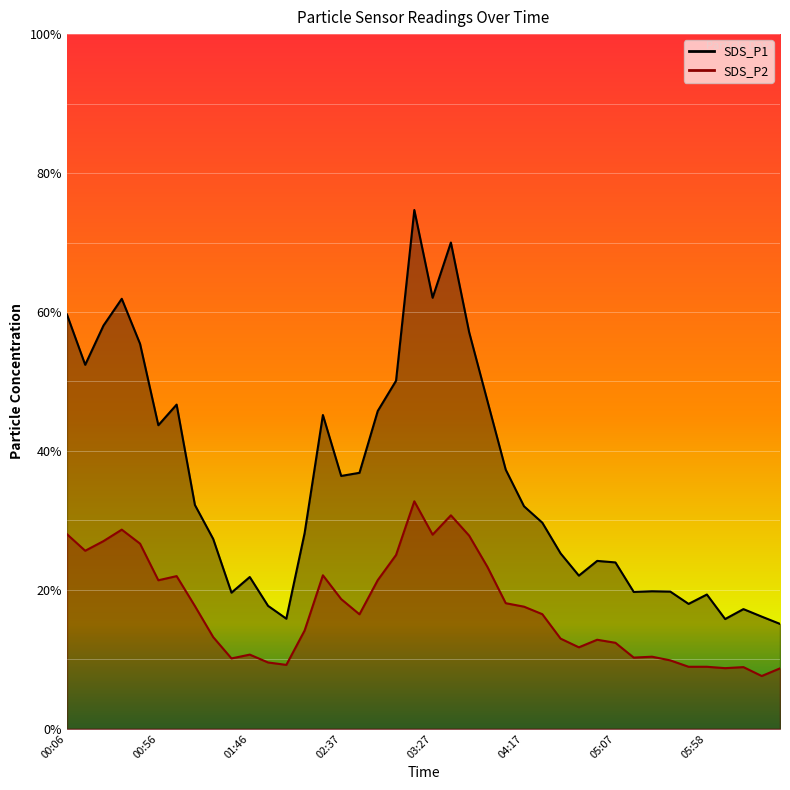

True or false: SDS_P2 has more than 0 points higher than both neighbors.

True